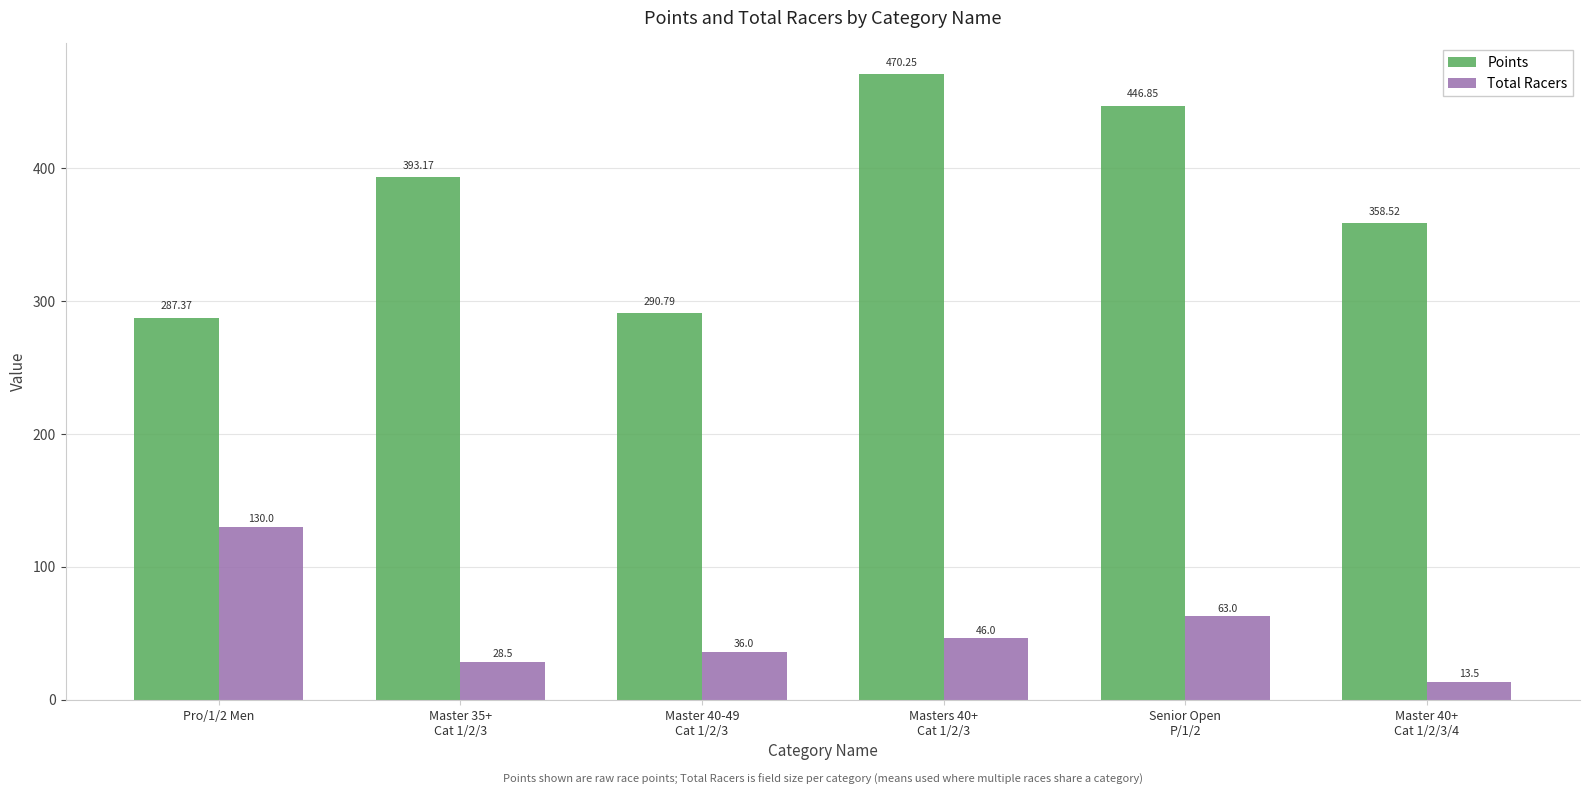

What is the difference between the highest and lowest values at Masters 40+
Cat 1/2/3?

424.3